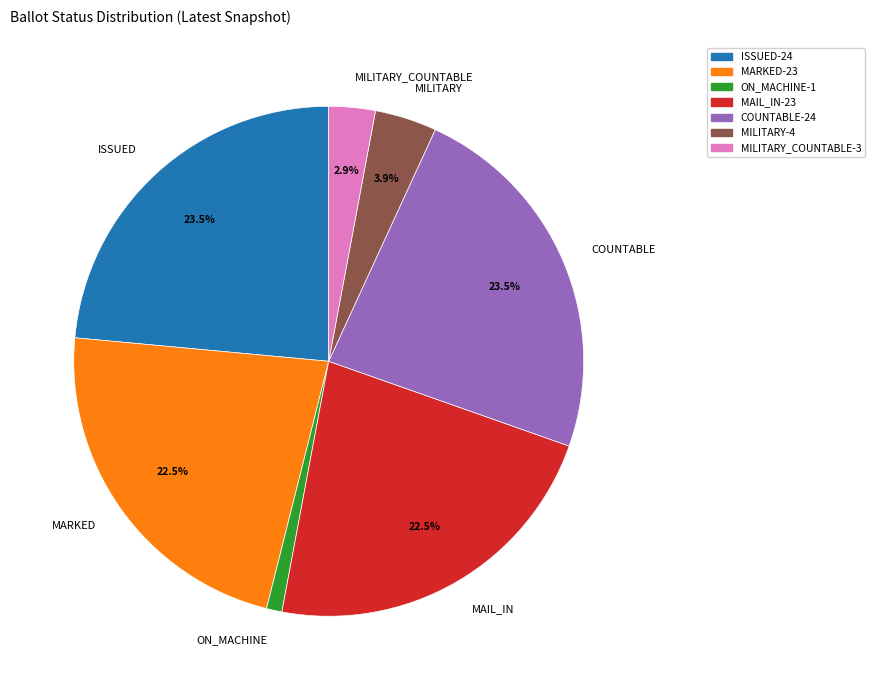

Approximately how many times larger is the value at MILITARY_COUNTABLE compared to MILITARY?

0.7